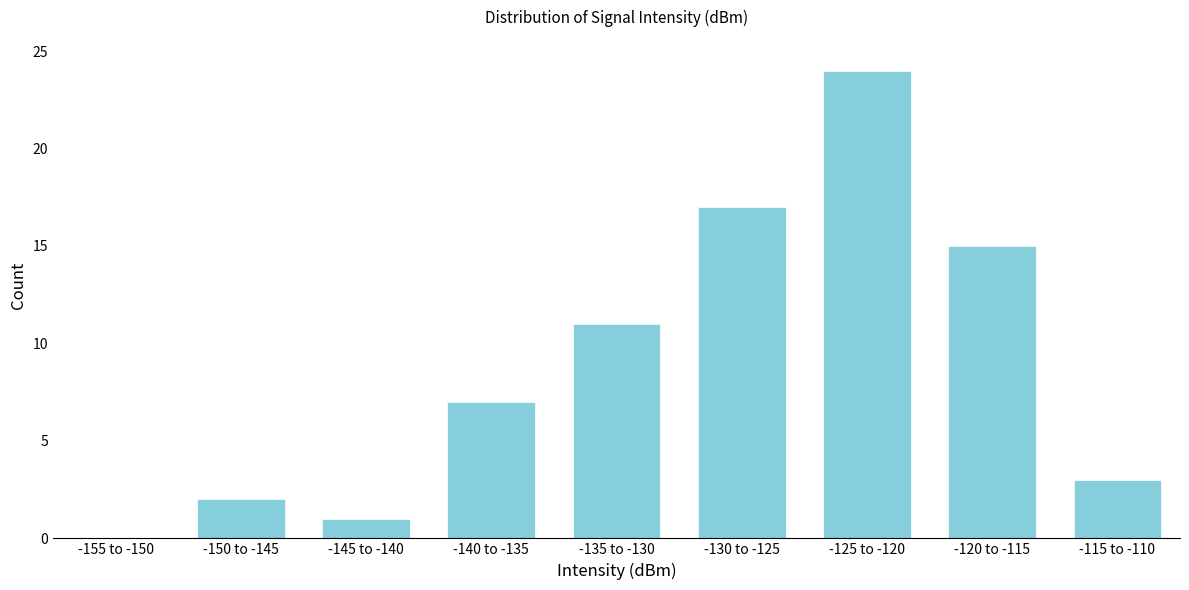

Reading left to right, list all the values displayed in this chart.

-155 to -150=0	-150 to -145=2	-145 to -140=1	-140 to -135=7	-135 to -130=11	-130 to -125=17	-125 to -120=24	-120 to -115=15	-115 to -110=3